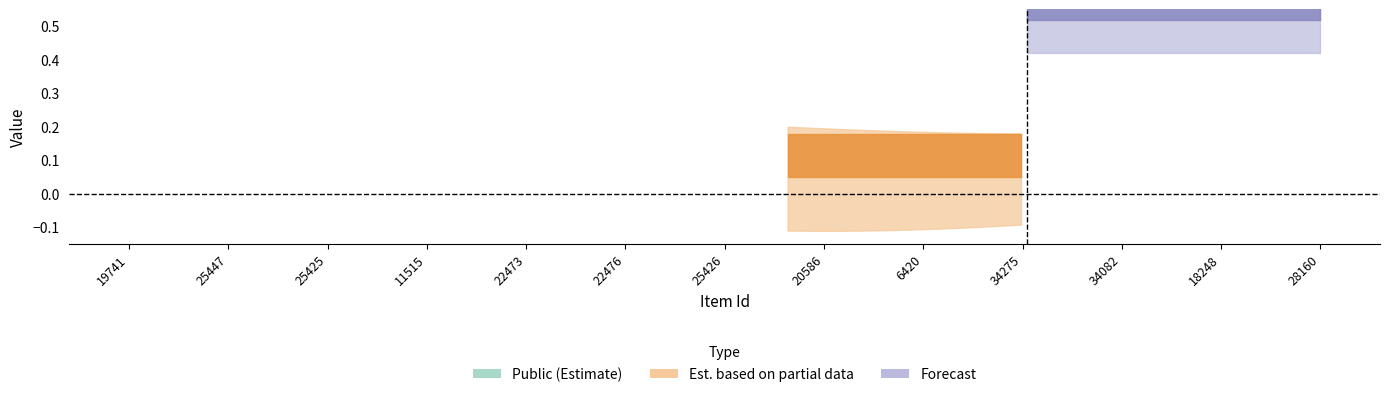

Is this an area chart (filled region under the line)?

No